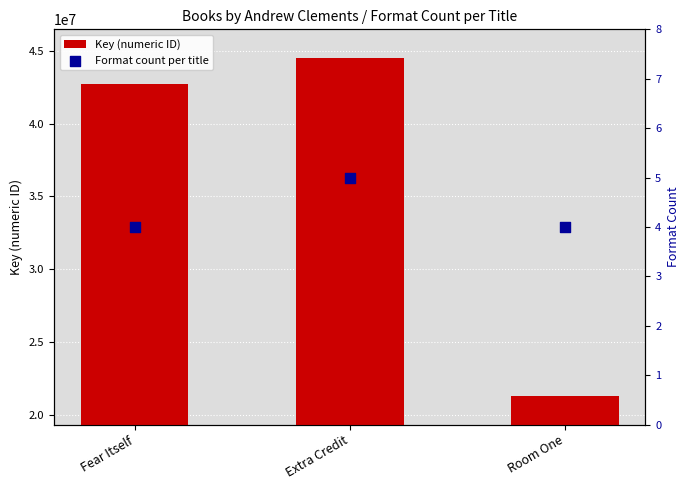

What are all the series names shown in the legend?

Key (numeric ID), Format count per title